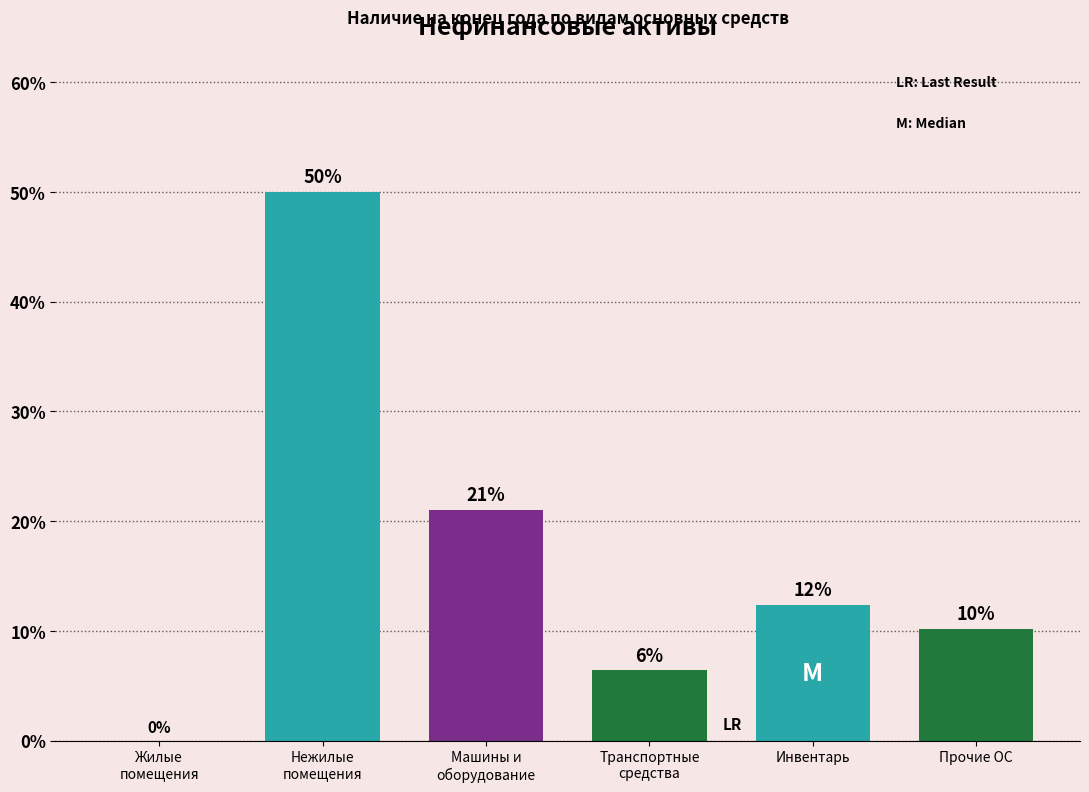

Read the value at Прочие ОС.

10.2